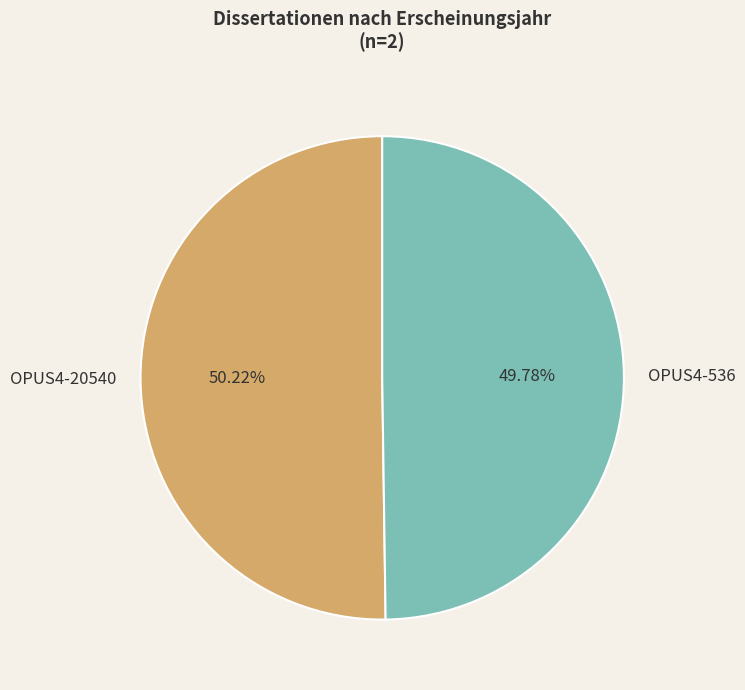

Is it true that OPUS4-20540 is 43% of the pie?

False